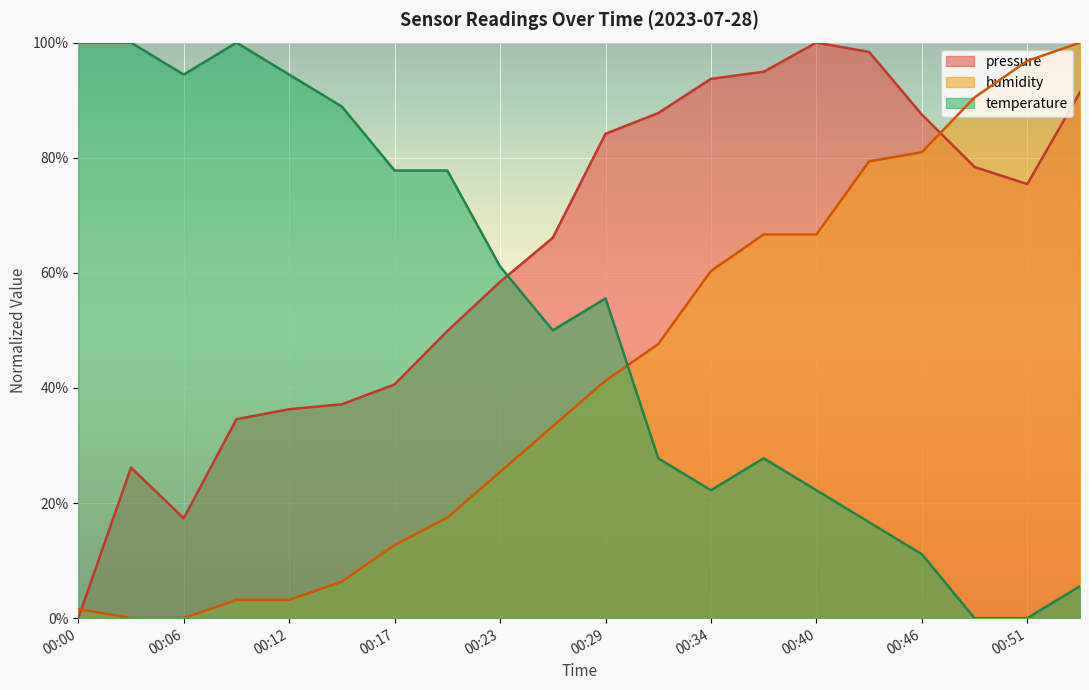

True or false: temperature and pressure intersect in this chart.

True